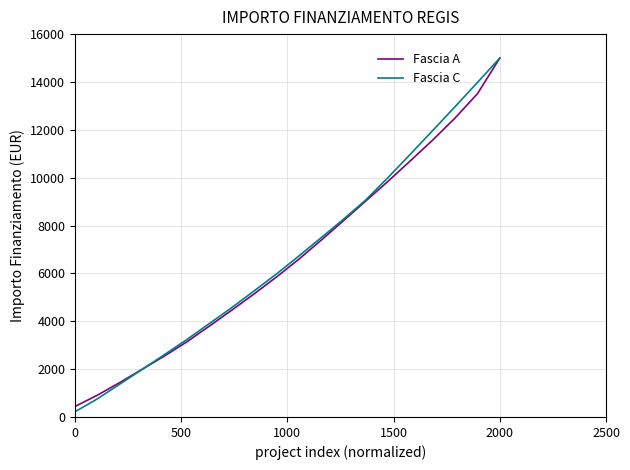

What is the maximum value shown in the chart?

15000.0